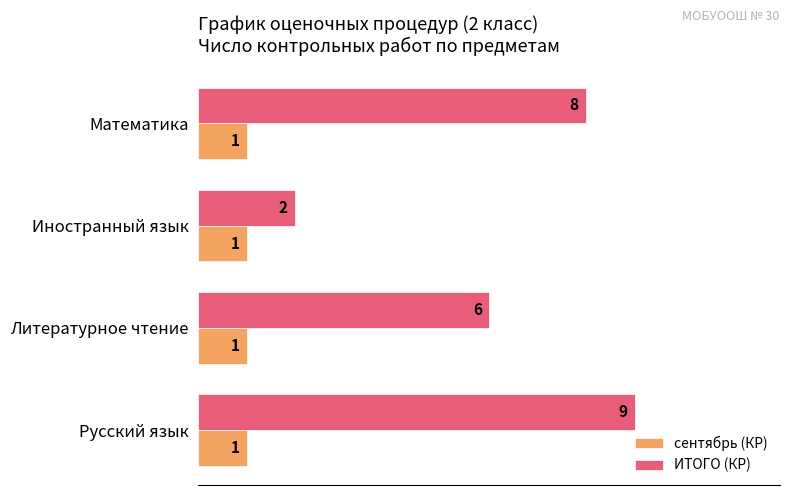

Which series has the widest spread of values?

ИТОГО (КР)